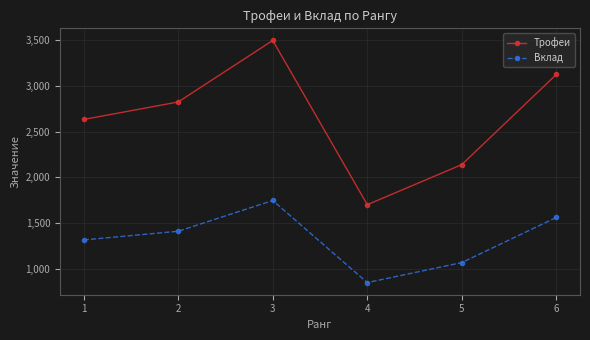

Which series has the widest spread of values?

Трофеи